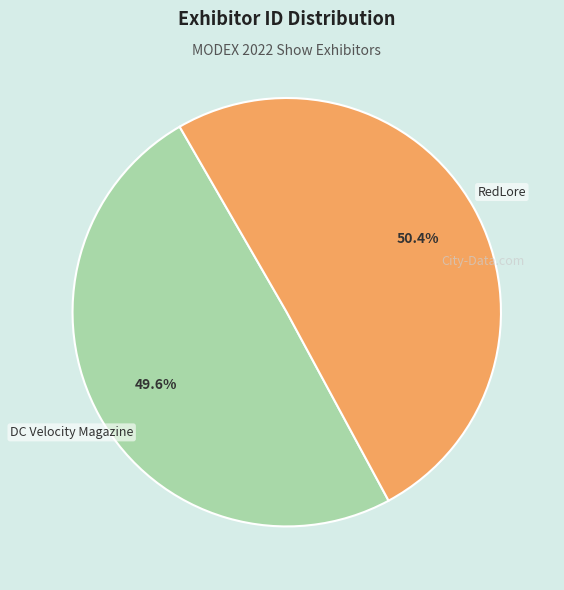

How many slices are in this pie chart?

2